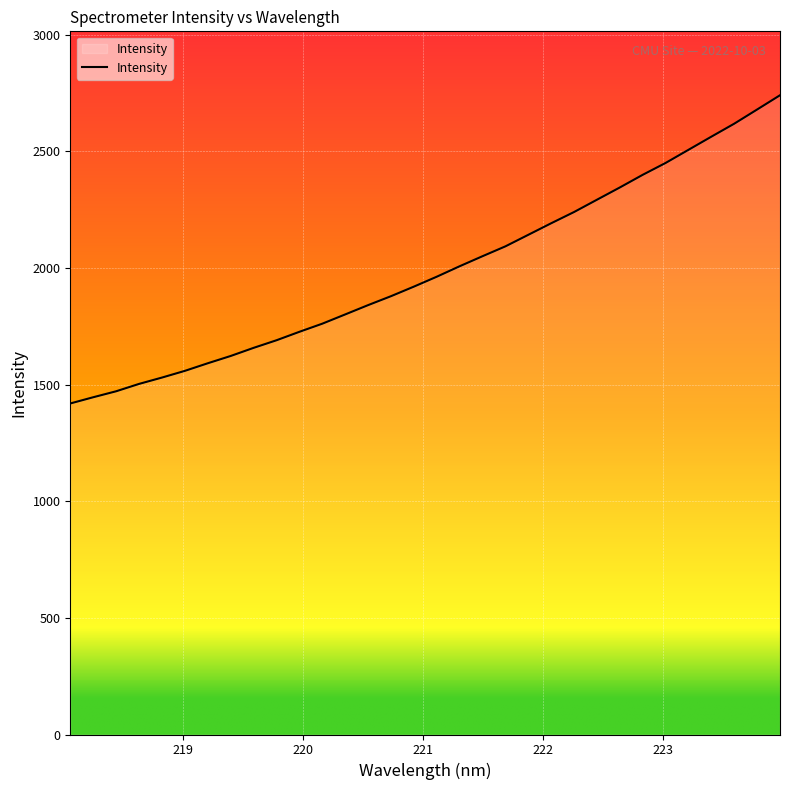

What is the smallest value displayed?

1419.4